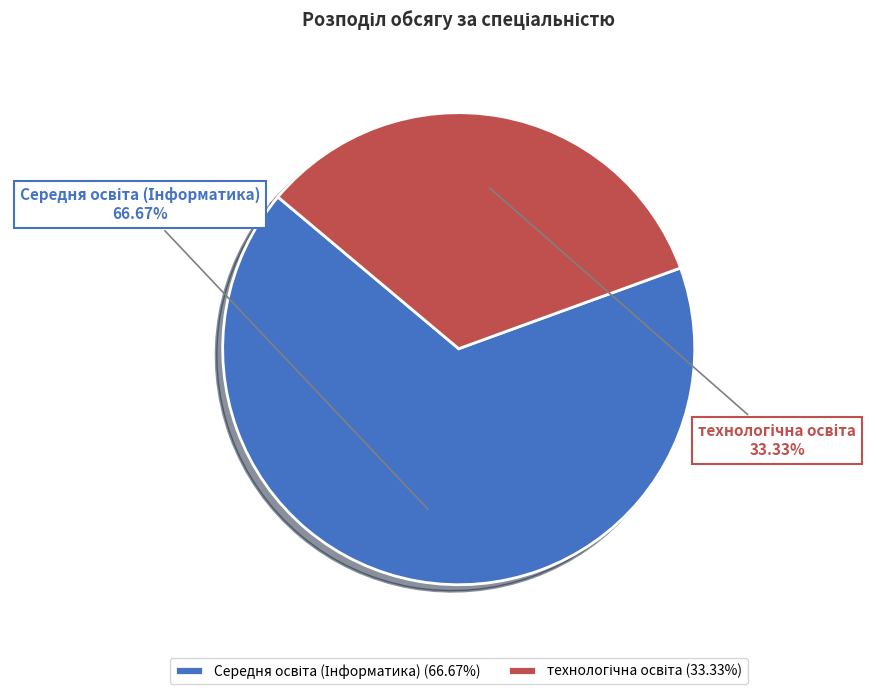

Is there a majority slice in this chart?

Yes